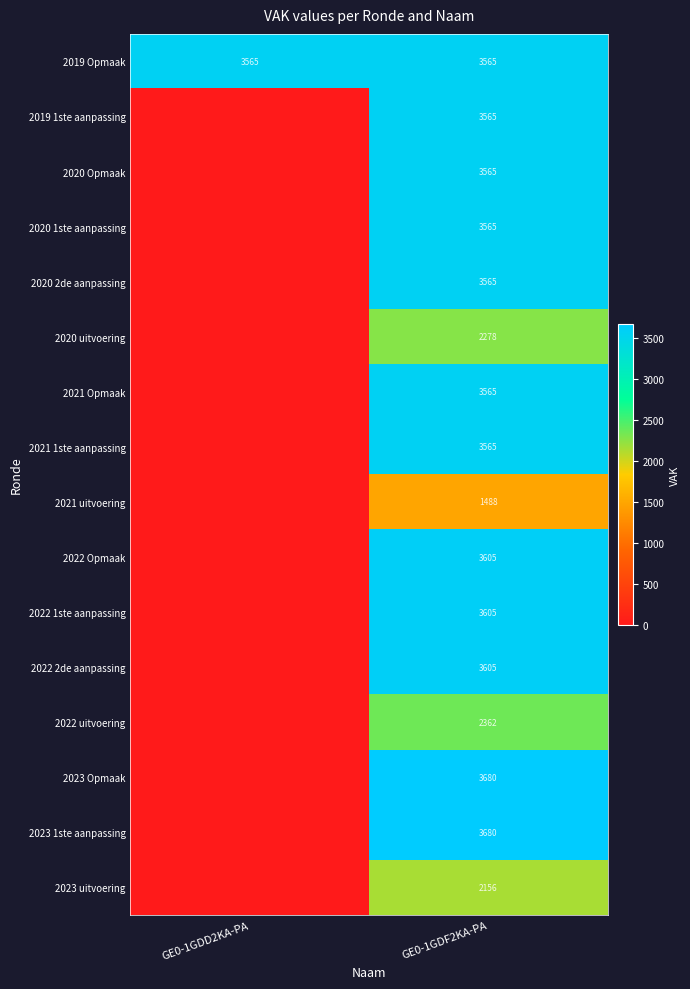

What is the spread (max minus min) of values at GE0-1GDF2KA-PA?

2192